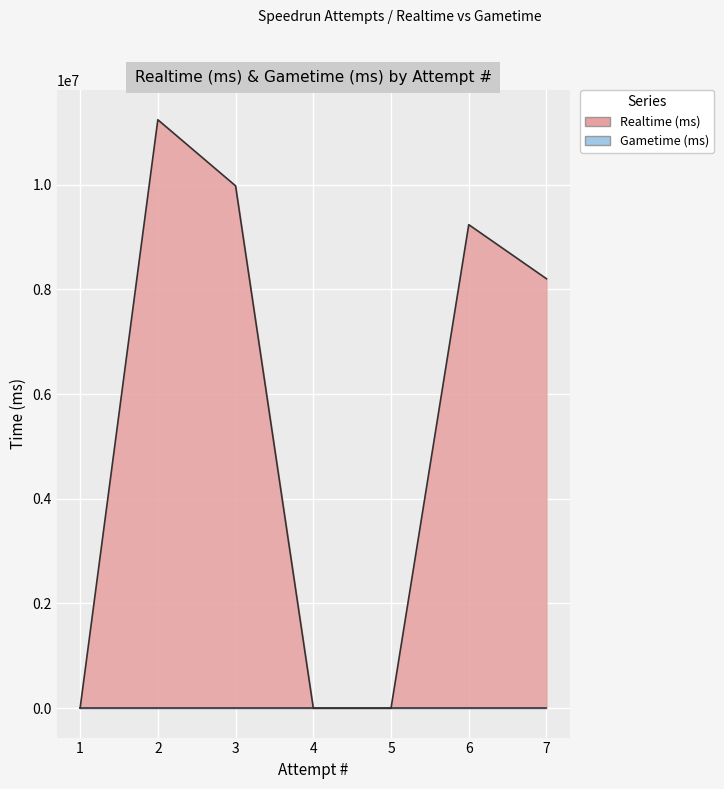

Does the chart display data point markers on the line(s)?

No